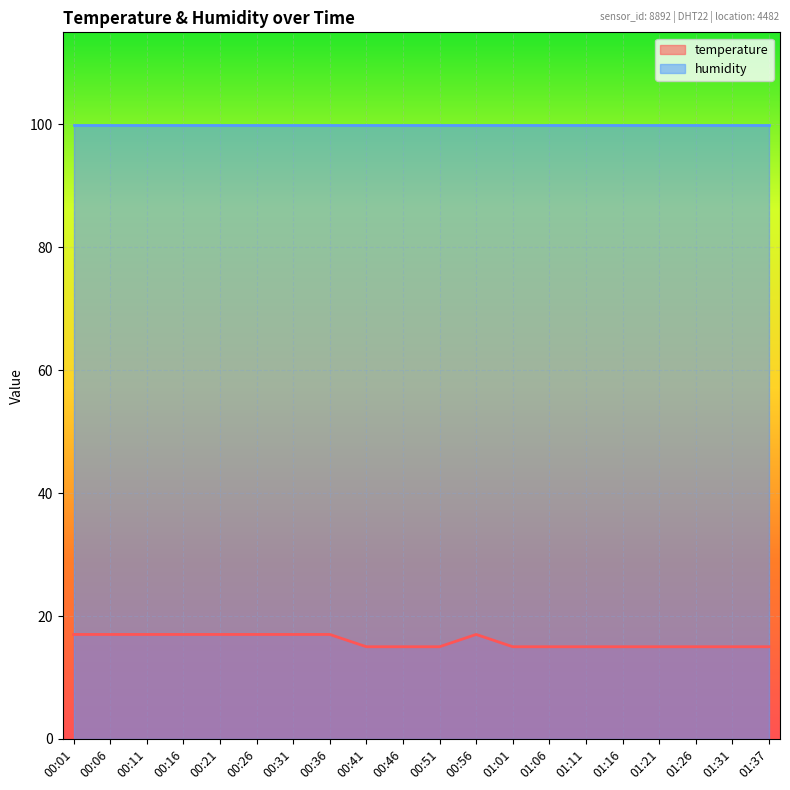

How many points are higher than both their immediate neighbors (excluding endpoints)?

1